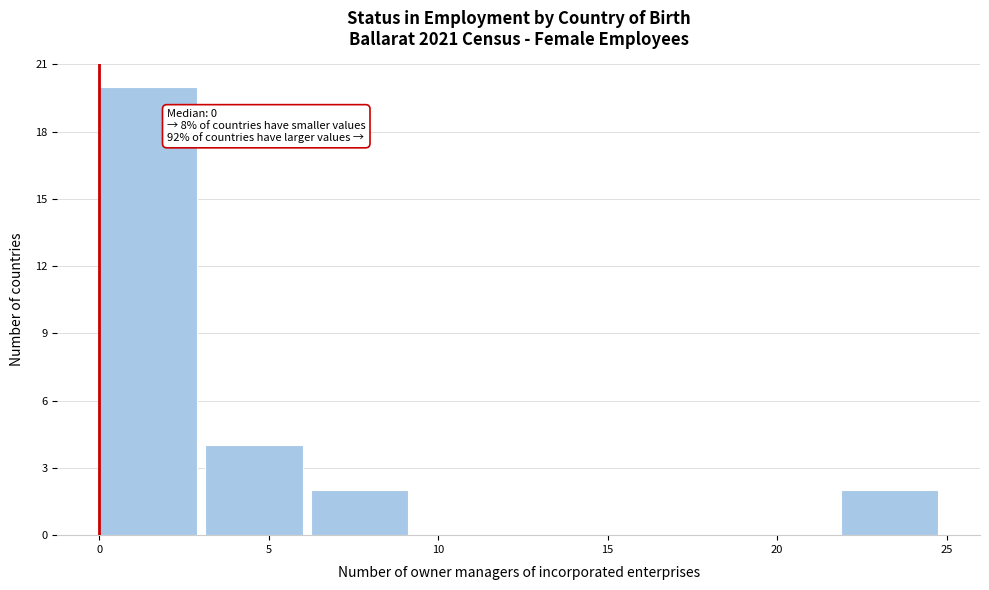

Over which range of the x-axis is the bar tallest?

0.0 to 3.0